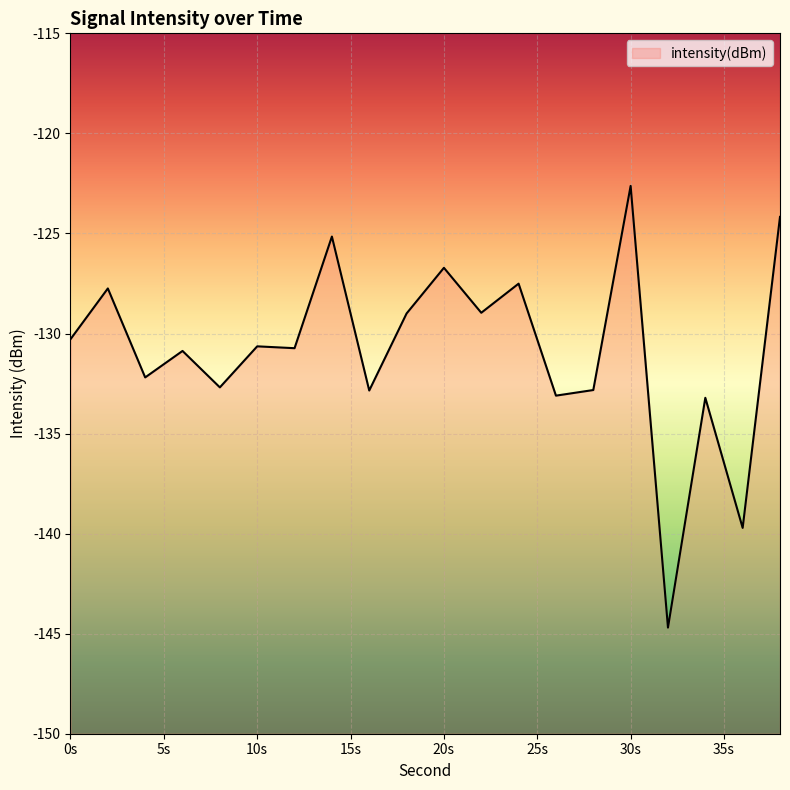

How many categories are shown in the chart?

20